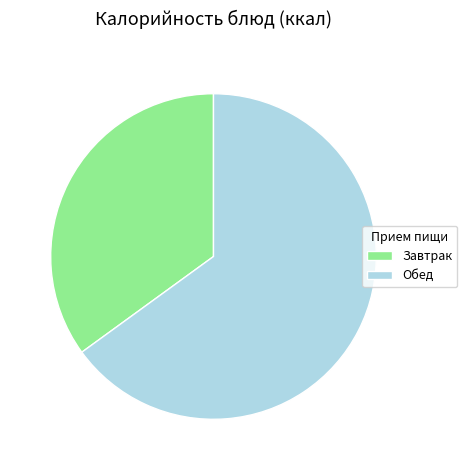

Combined, do Обед and Завтрак account for over 50%?

Yes